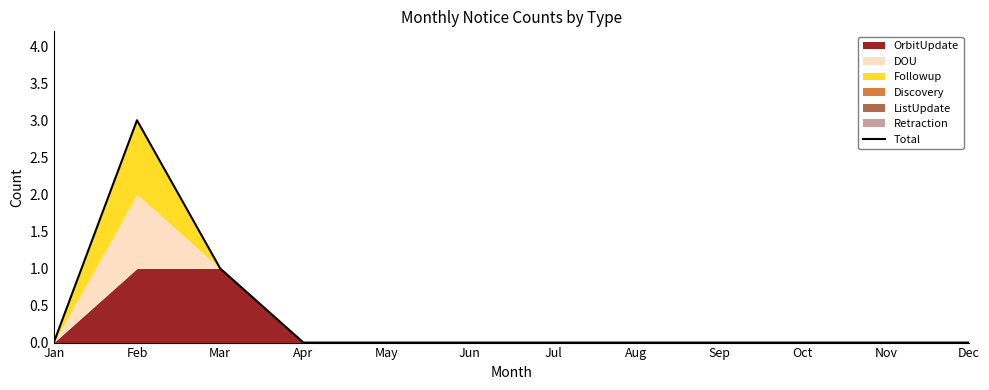

Rank the categories by value from highest to lowest.

Feb, Mar, Jan, Apr, May, Jun, Jul, Aug, Sep, Oct, Nov, Dec